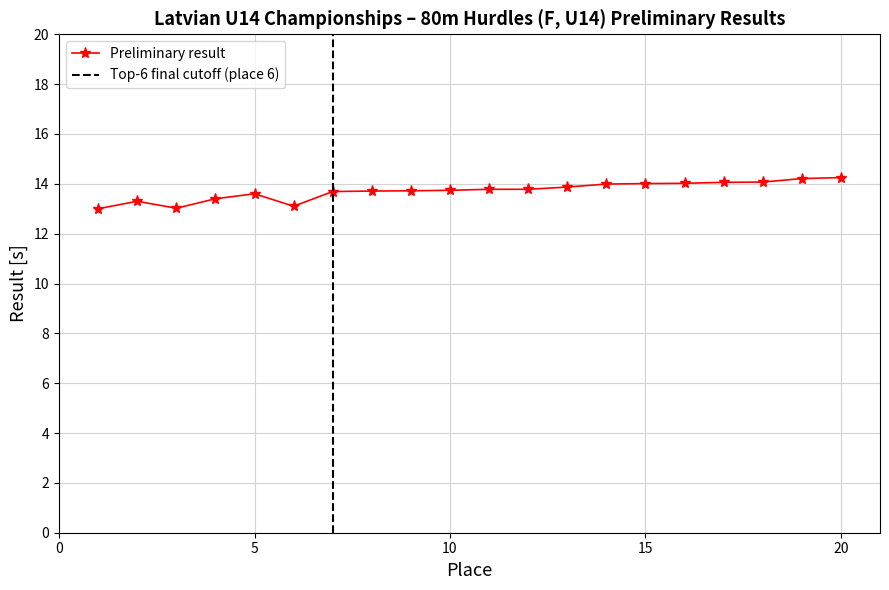

What is the difference between the maximum and second lowest values?

1.2